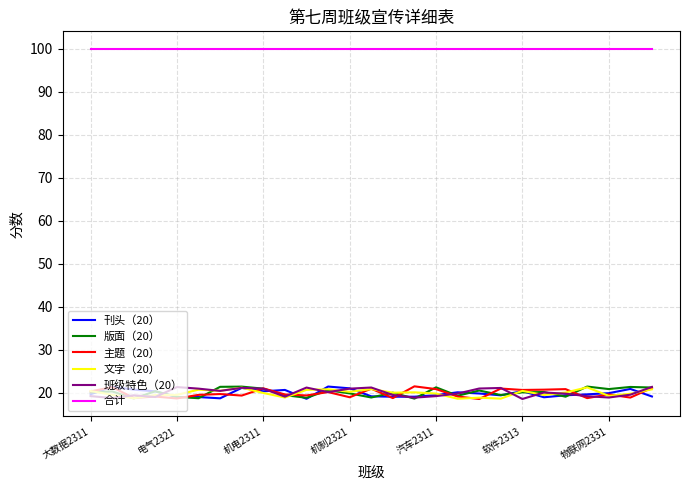

Which series has the largest total across all categories?

合计